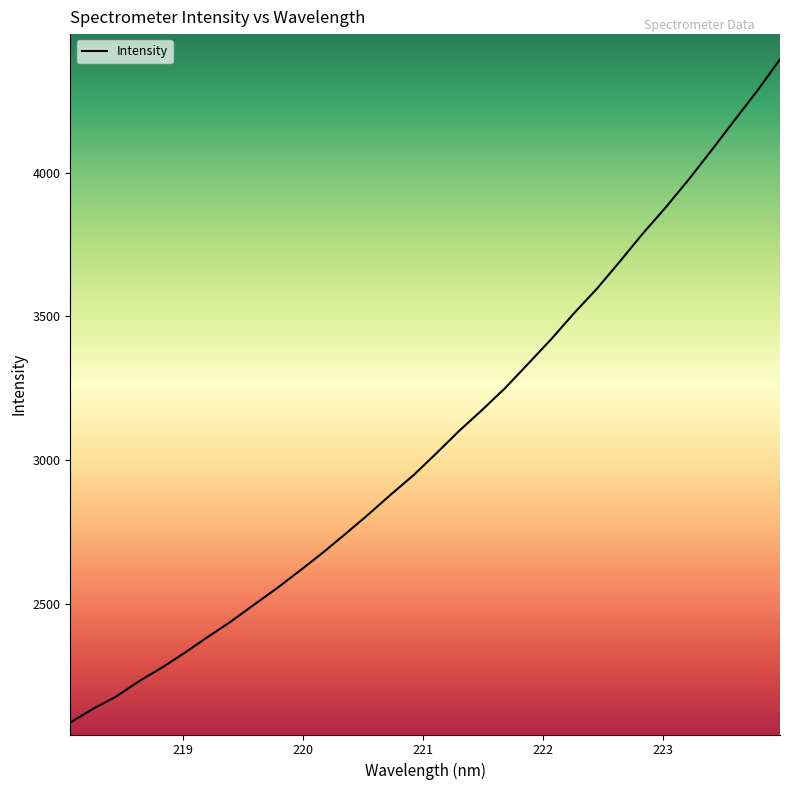

What is the greatest value displayed?

4394.0